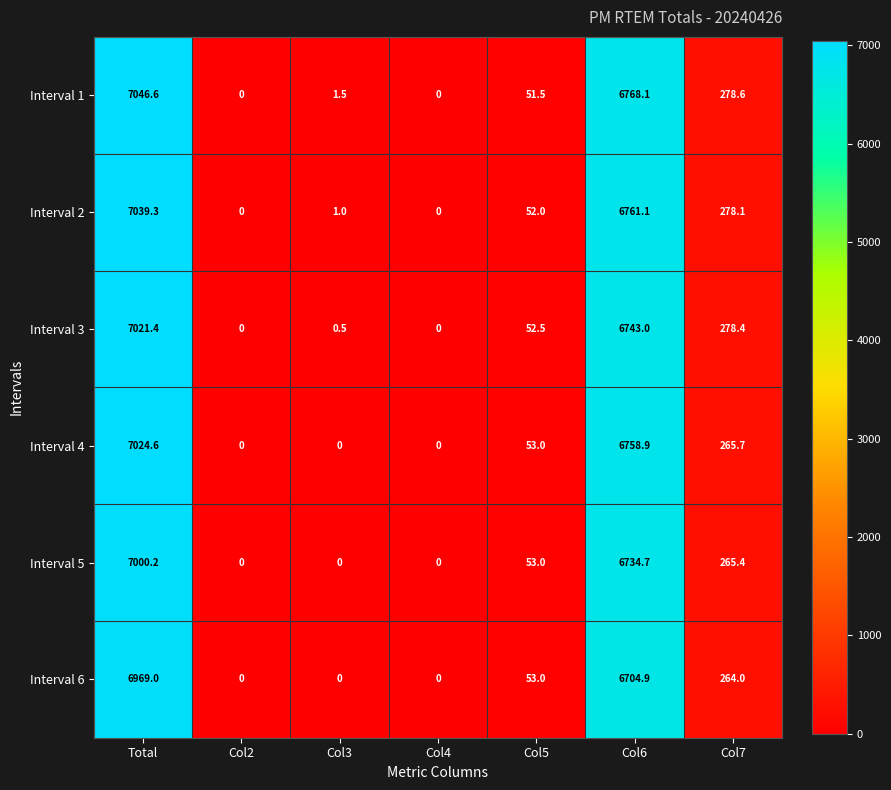

Count the number of data series in this chart.

6